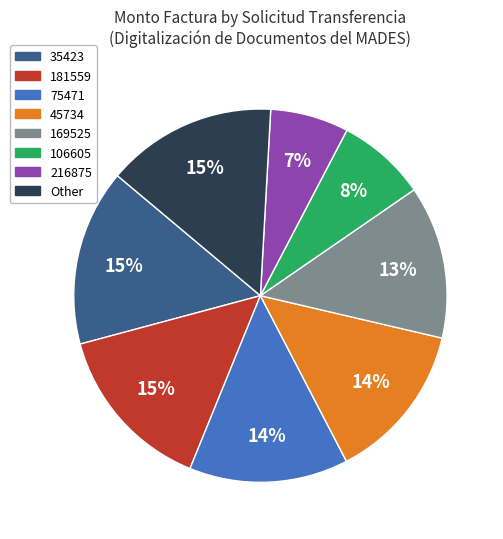

Does any single category account for the majority?

No